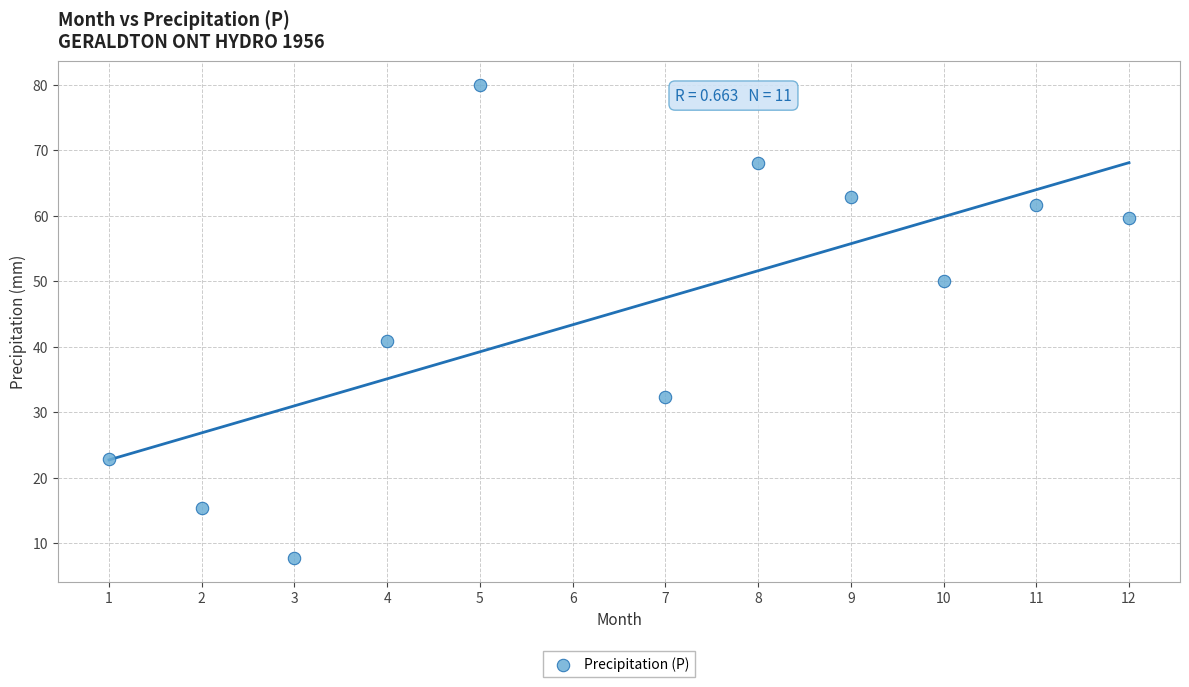

What is the range of Y values (max minus min)?

72.3